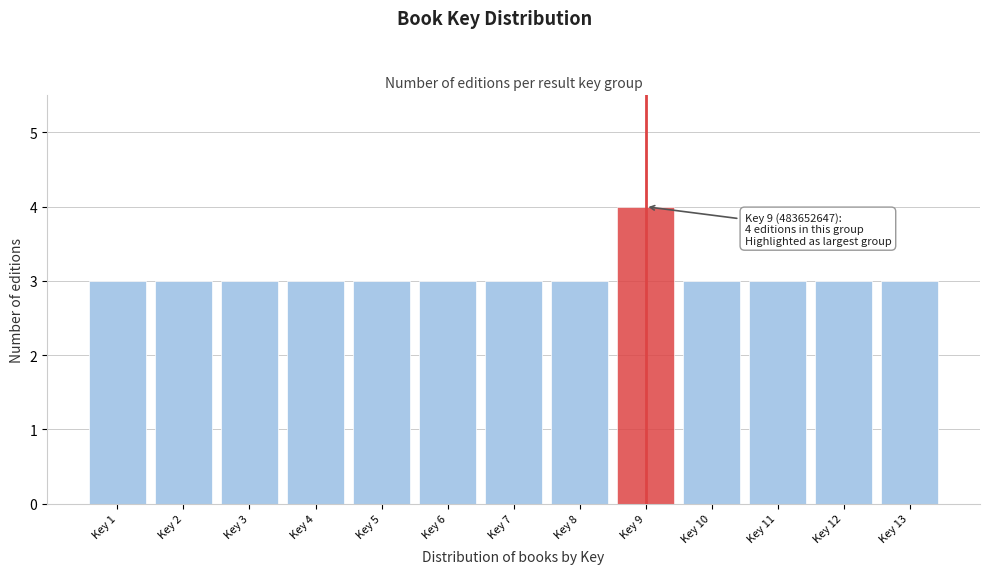

Reading left to right, list all the values displayed in this chart.

Key 1=3	Key 2=3	Key 3=3	Key 4=3	Key 5=3	Key 6=3	Key 7=3	Key 8=3	Key 9=4	Key 10=3	Key 11=3	Key 12=3	Key 13=3